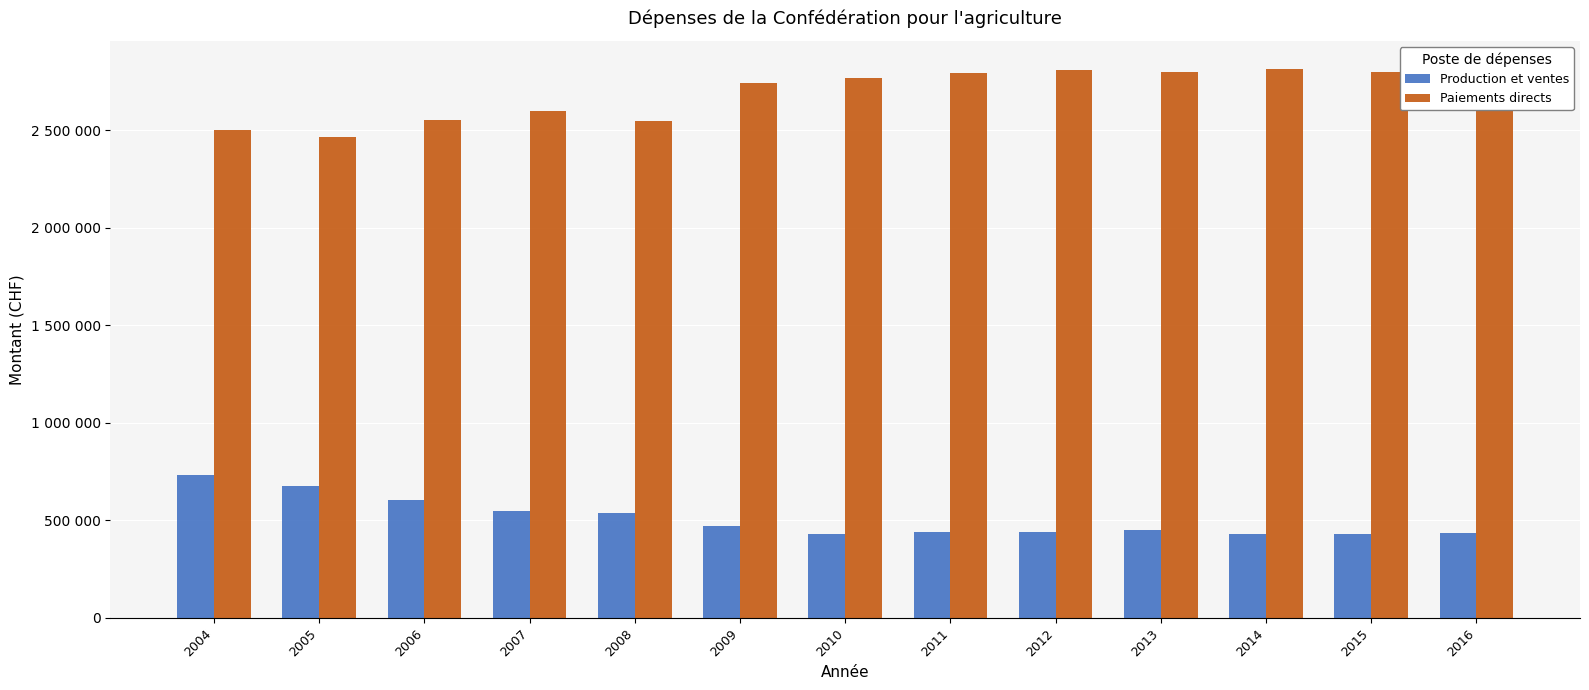

Does the chart contain stacked bars?

No